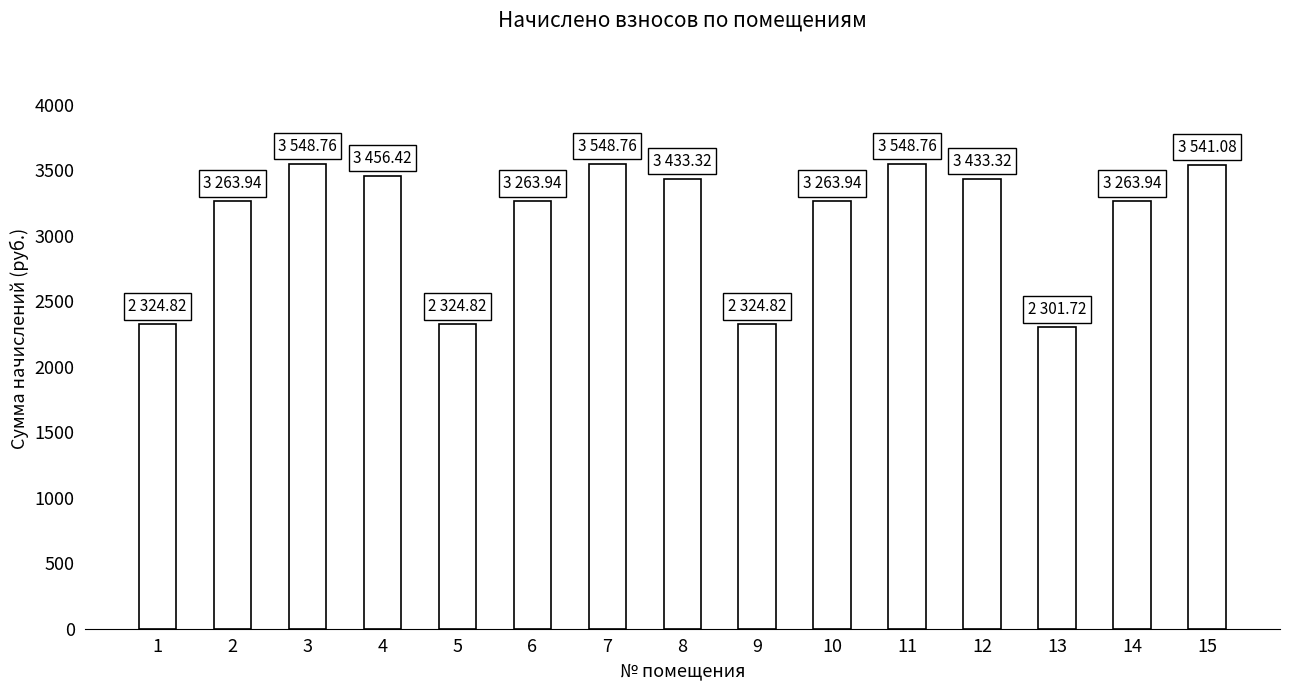

The chart shows a value of 3541.1 at 15. True or false?

True